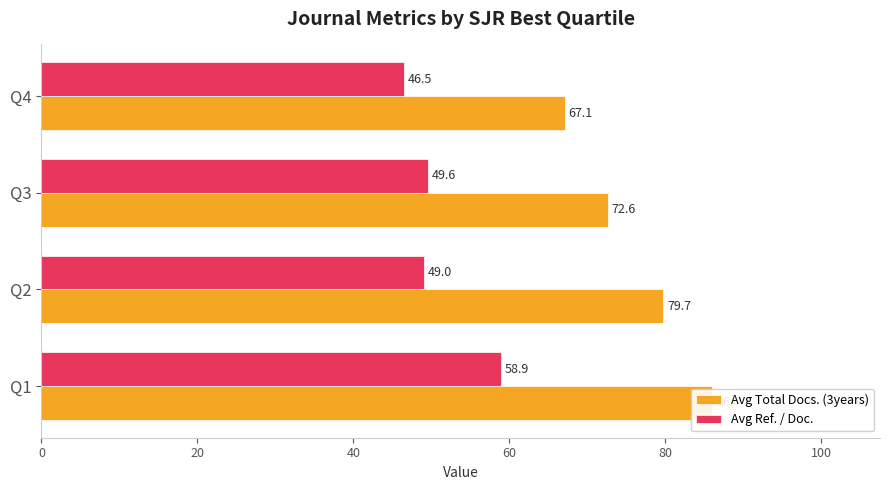

Count the number of categories in the chart.

4